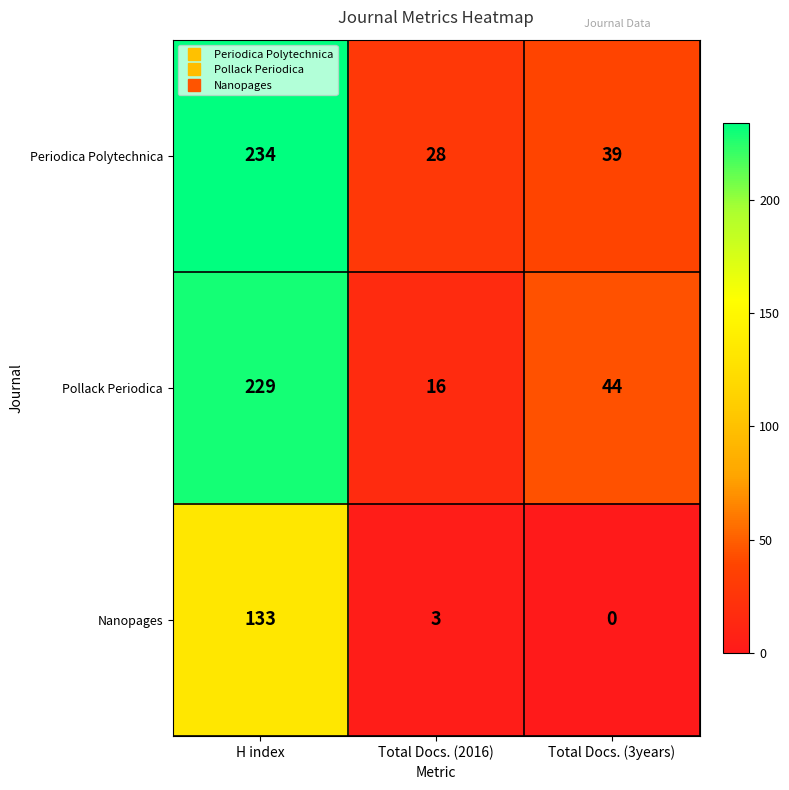

What is the sum of the Pollack Periodica values at H index and Total Docs. (2016)?

245